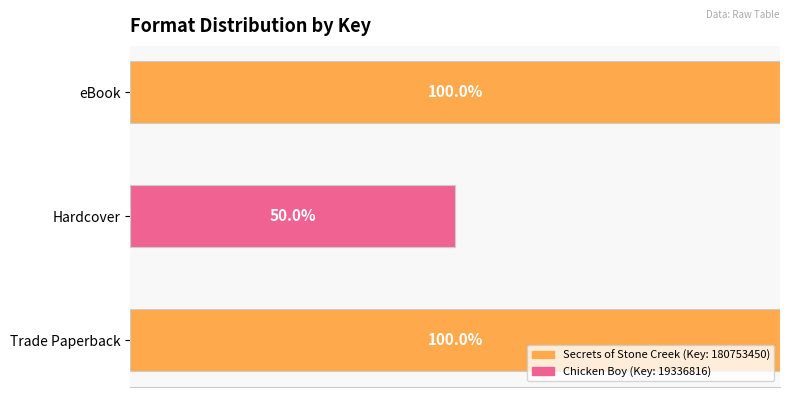

Which label corresponds to the smallest value in the chart?

Hardcover